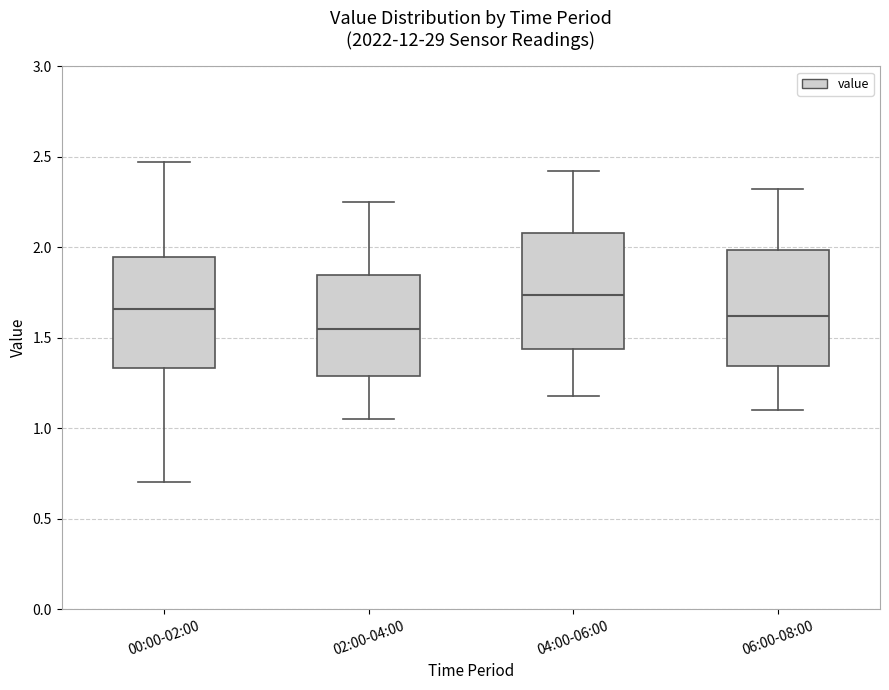

Where does the upper whisker of the box for 00:00-02:00 end on the y-axis? The values are not printed on the chart, so give them approximately, as read against the axis.

2.45